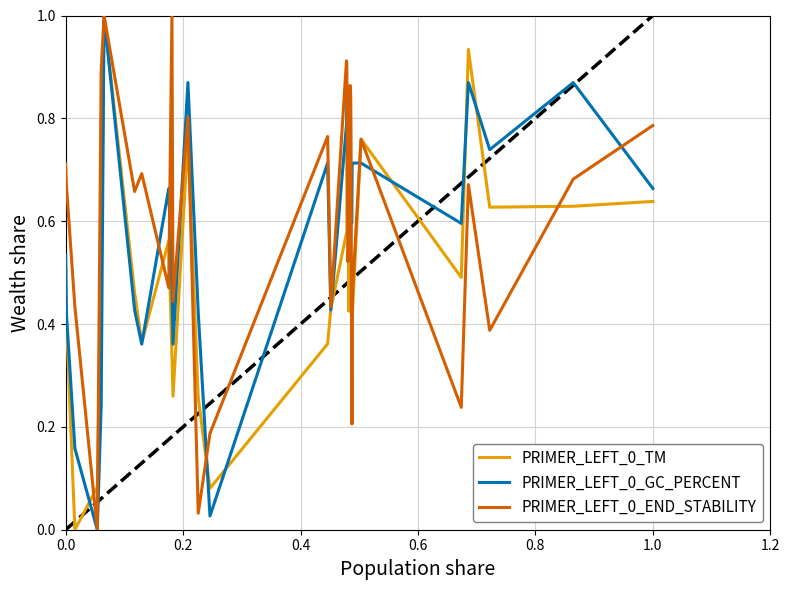

What is the highest value of the PRIMER_LEFT_0_END_STABILITY series?

1.0